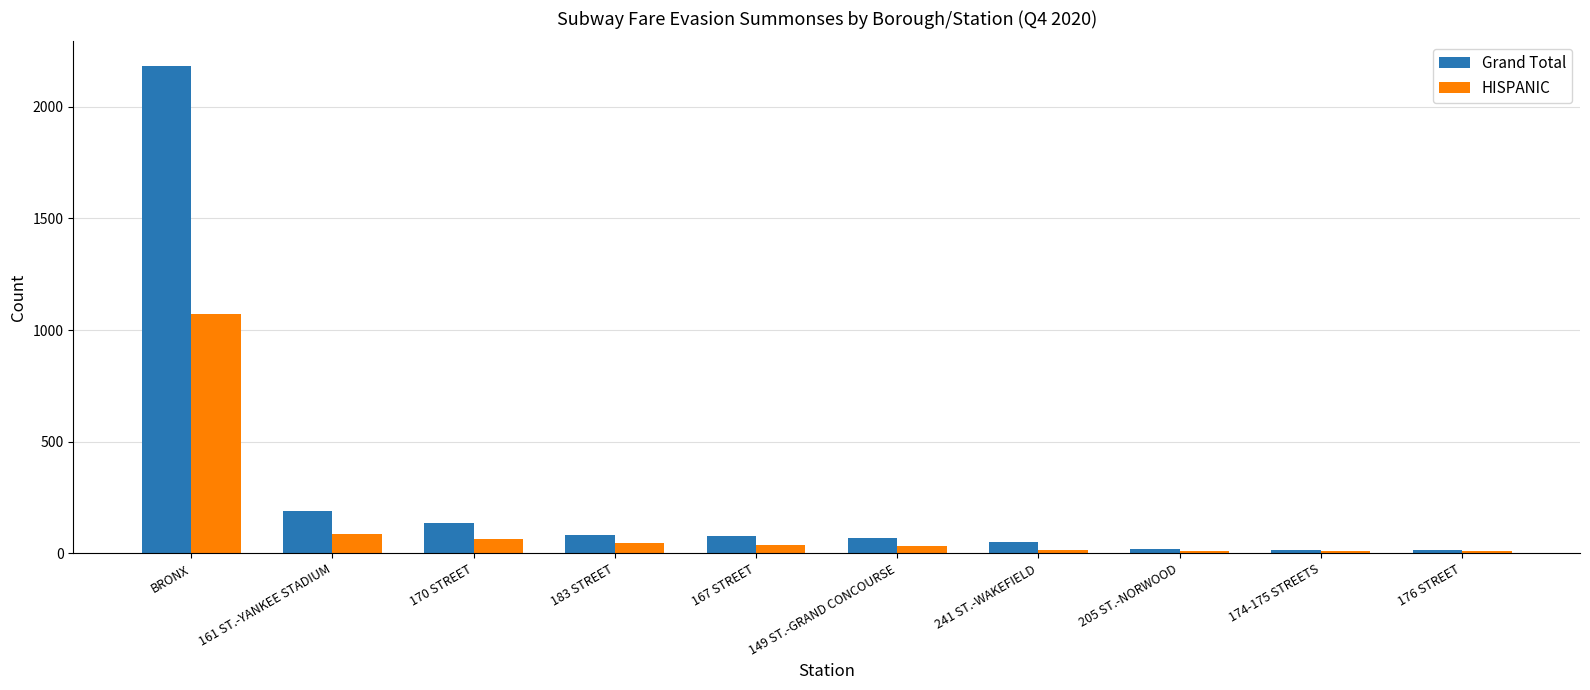

What is the total value across all series at 174-175 STREETS?

24